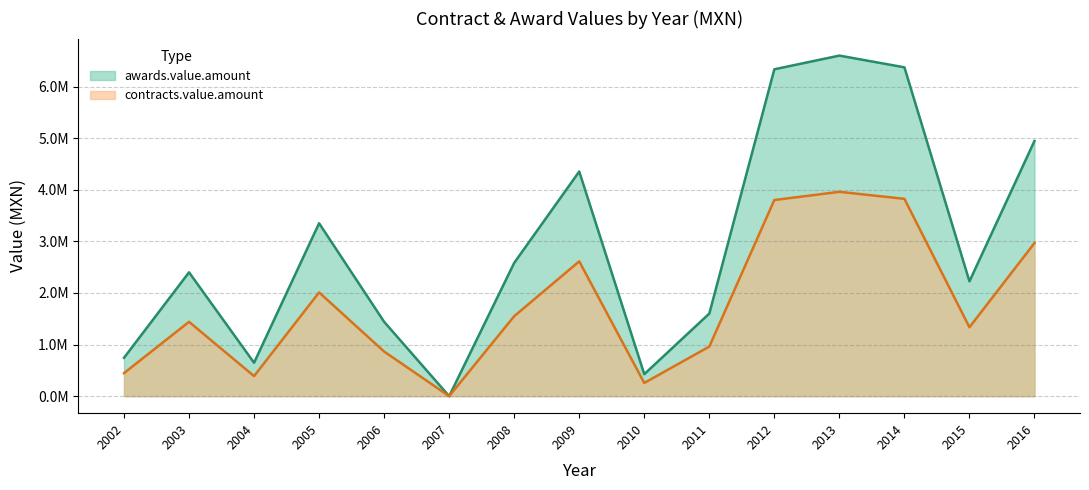

Reading right to left, transcribe all the data shown in this chart.

awards.value.amount: 2016=4944702.5	2015=2224598.7	2014=6372028.3	2013=6598901.7	2012=6333982.8	2011=1600630.7	2010=426000.0	2009=4352795.5	2008=2582326.8	2007=0.0	2006=1440320.0	2005=3350182.9	2004=647220.0	2003=2399543.0	2002=743211.7
contracts.value.amount: 2016=2966821.5	2015=1334759.2	2014=3823217.0	2013=3959341.0	2012=3800389.7	2011=960378.4	2010=255600.0	2009=2611677.3	2008=1549396.1	2007=0.0	2006=864192.0	2005=2010109.8	2004=388332.0	2003=1439725.8	2002=445927.0